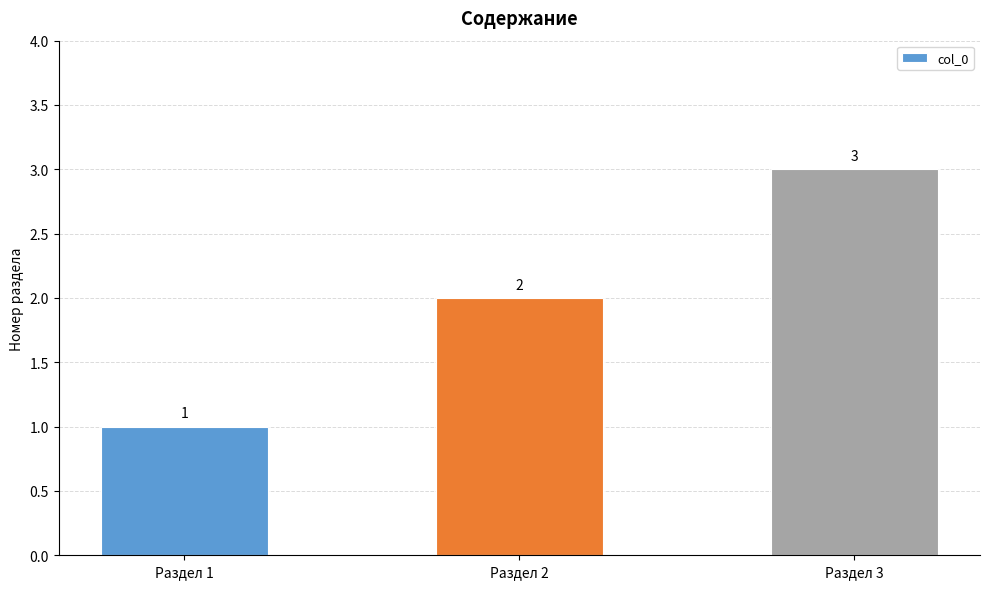

Which label corresponds to the largest value in the chart?

Раздел 3